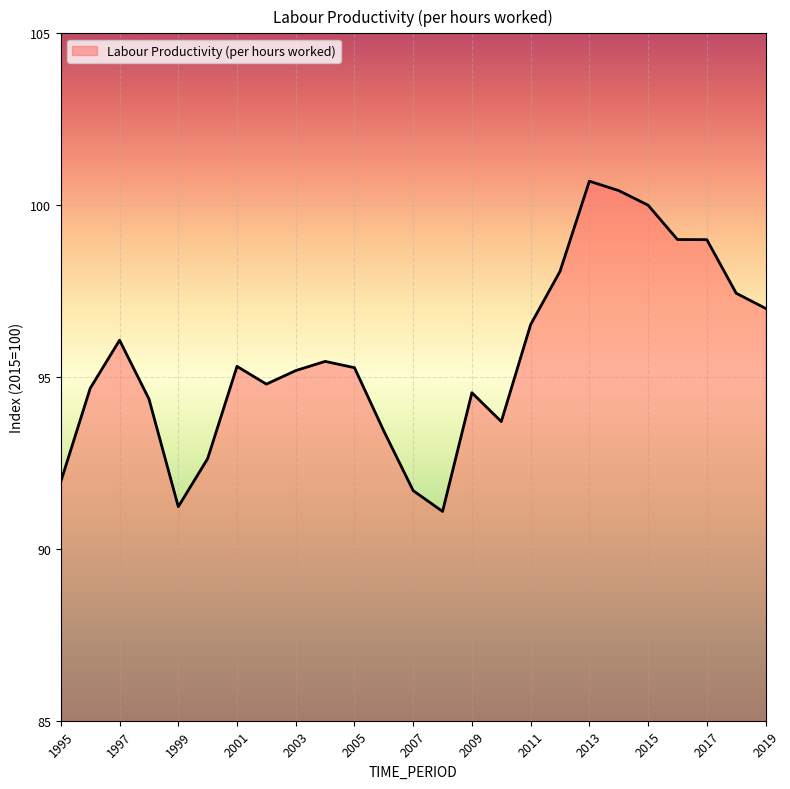

What is the difference between the maximum and minimum values?

9.6